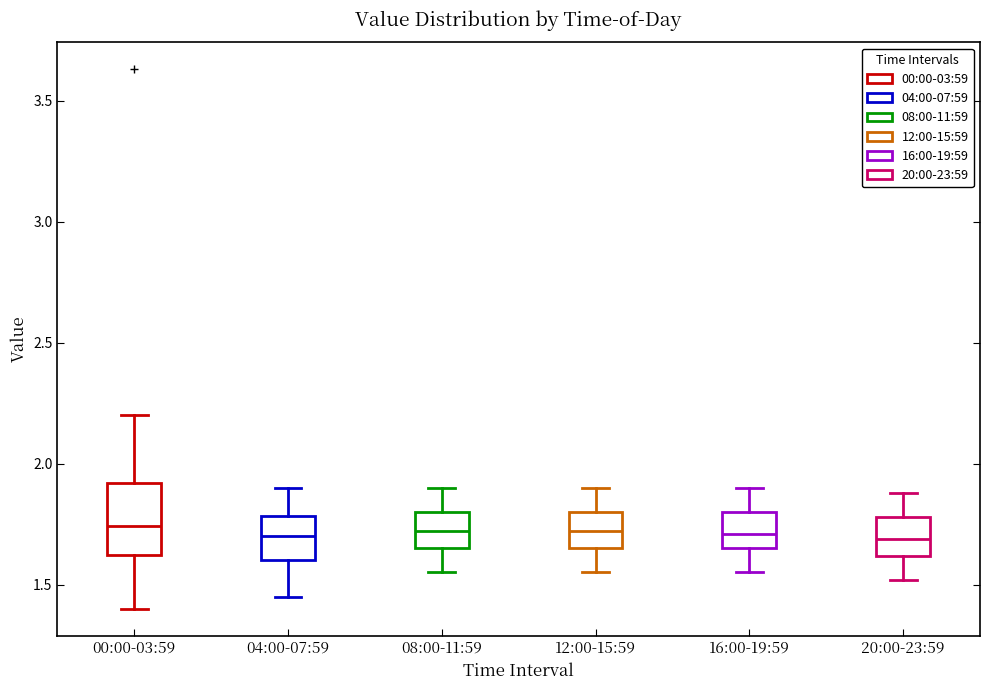

Reading left to right, transcribe this box plot: for each box, give where its median line is, the range the box spans, and where its two whiskers end, as read against the y-axis. The values are not printed on the chart, so give them approximately, as read against the axis.

00:00-03:59: median 1.75, box 1.60 to 1.90, whiskers 1.40 to 2.20
04:00-07:59: median 1.70, box 1.60 to 1.80, whiskers 1.45 to 1.90
08:00-11:59: median 1.70, box 1.65 to 1.80, whiskers 1.55 to 1.90
12:00-15:59: median 1.70, box 1.65 to 1.80, whiskers 1.55 to 1.90
16:00-19:59: median 1.70, box 1.65 to 1.80, whiskers 1.55 to 1.90
20:00-23:59: median 1.70, box 1.60 to 1.80, whiskers 1.50 to 1.90